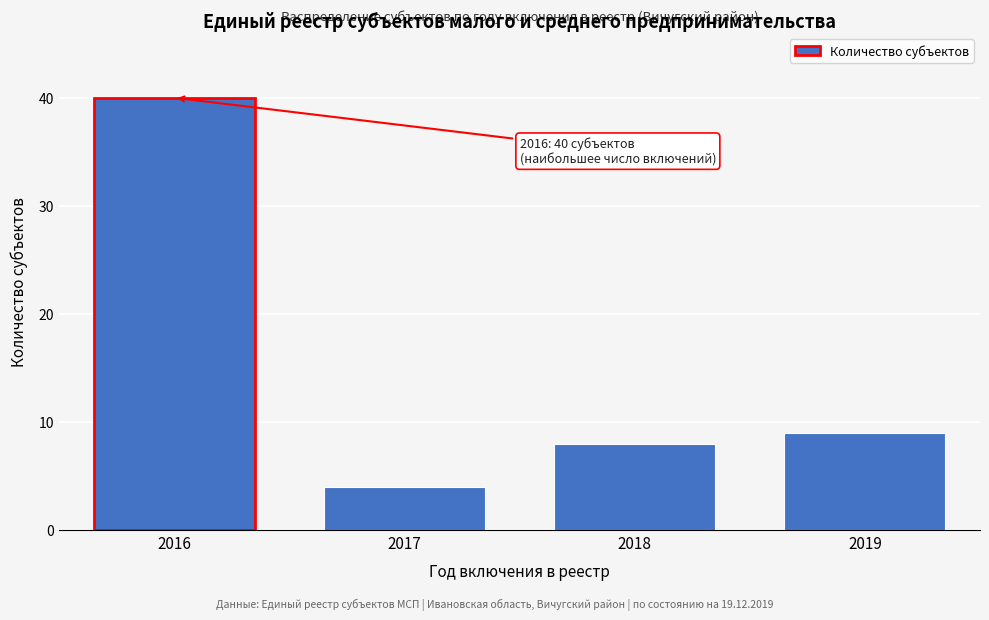

Reading left to right, list all the values displayed in this chart.

2016=40	2017=4	2018=8	2019=9